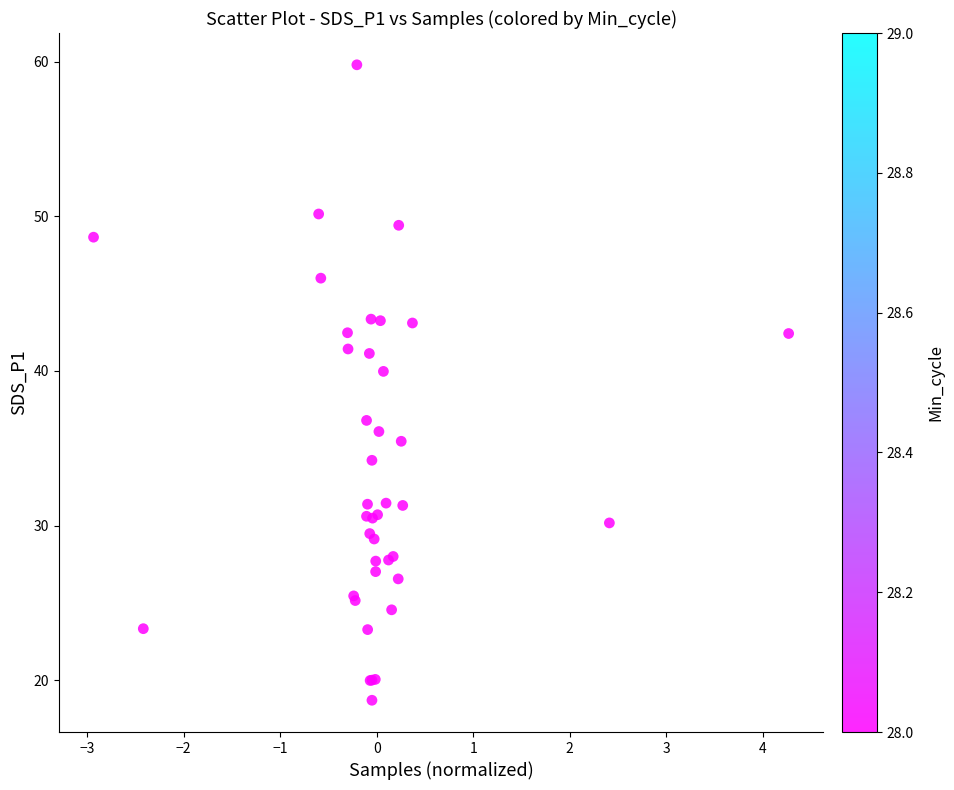

What Y value in the scatter plot is closest to 39?

40.0